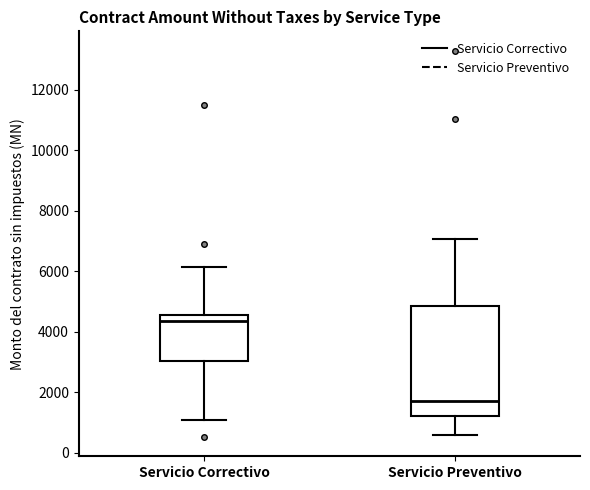

Where does the median line of the box for Servicio Preventivo sit on the y-axis? The values are not printed on the chart, so give them approximately, as read against the axis.

1800